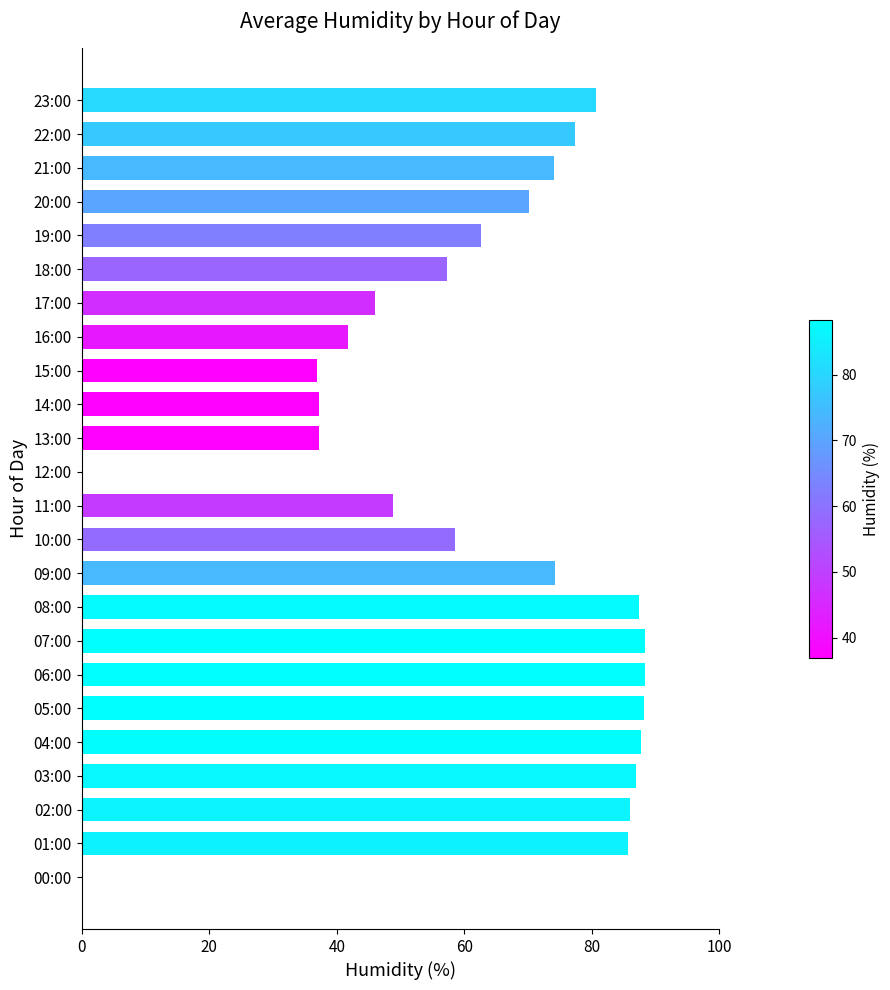

The chart shows a value of 88.1 at 05:00. True or false?

True